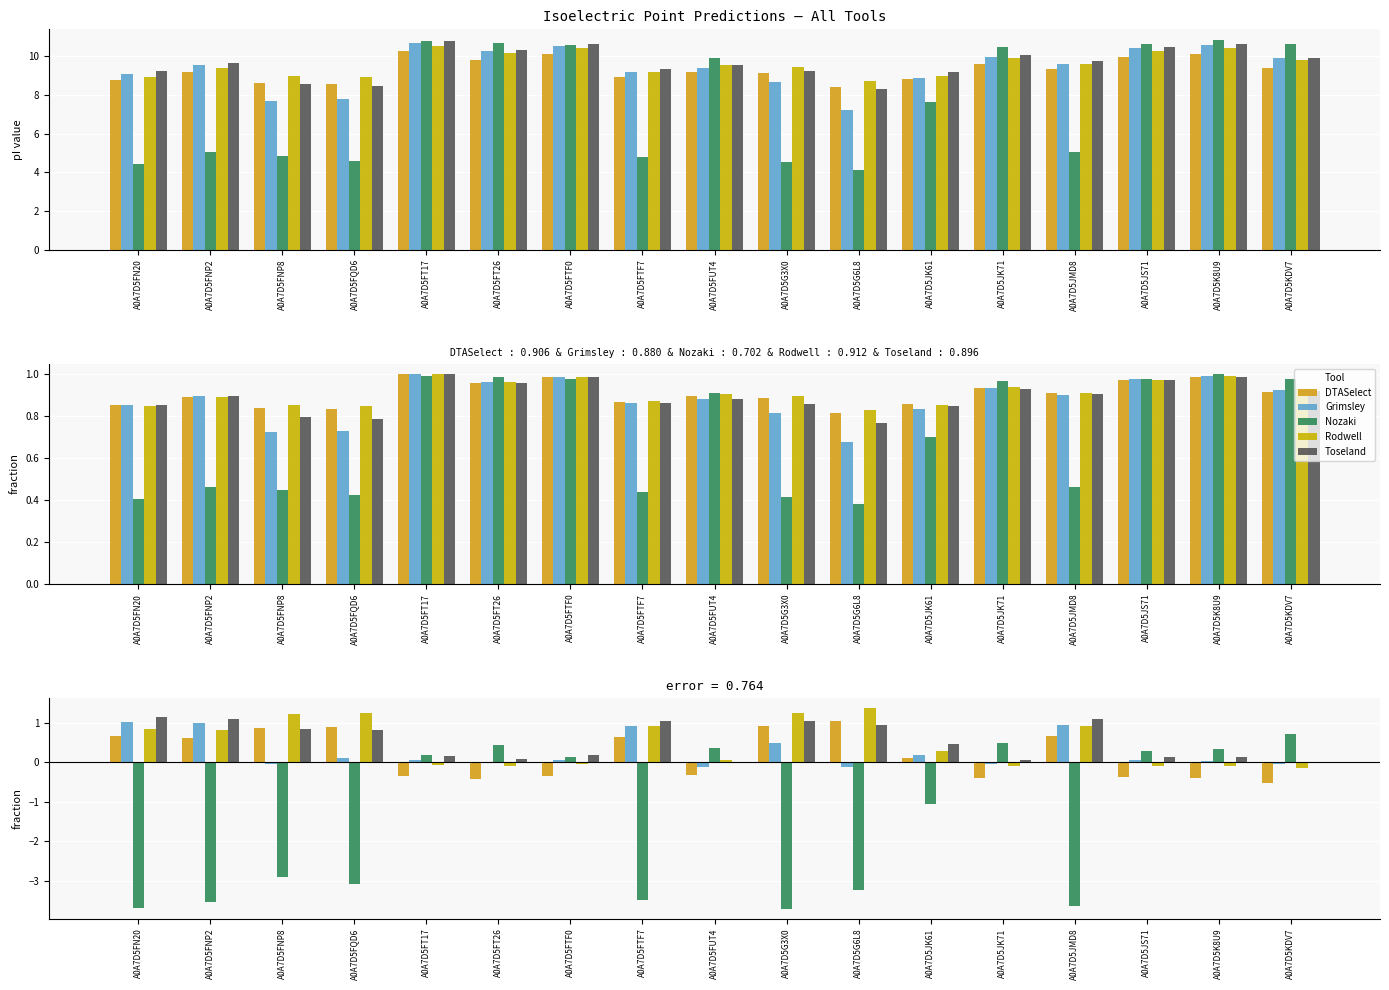

How many data points does each series have?

17